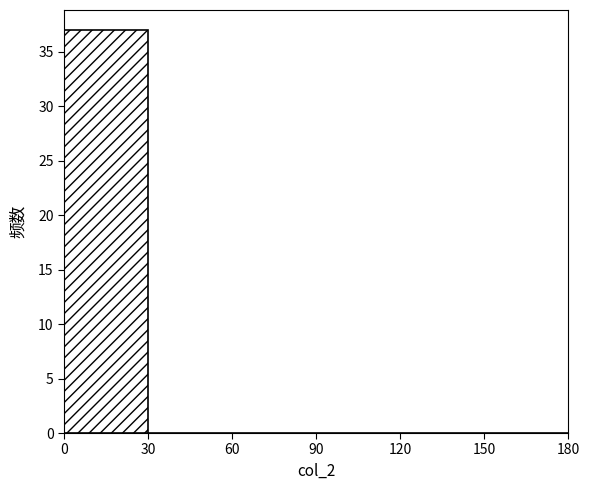

Over which range of the x-axis is the bar tallest?

0 to 30